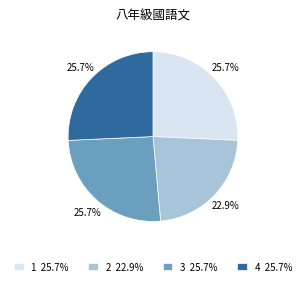

What is the ratio of the value at 4 25.7% to the value at 1 25.7%?

1.0